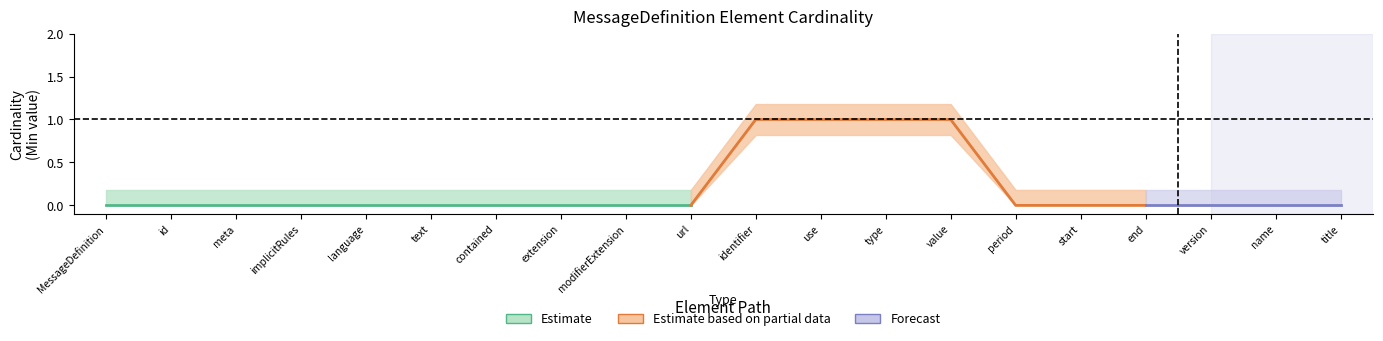

Does the chart display data point markers on the line(s)?

No